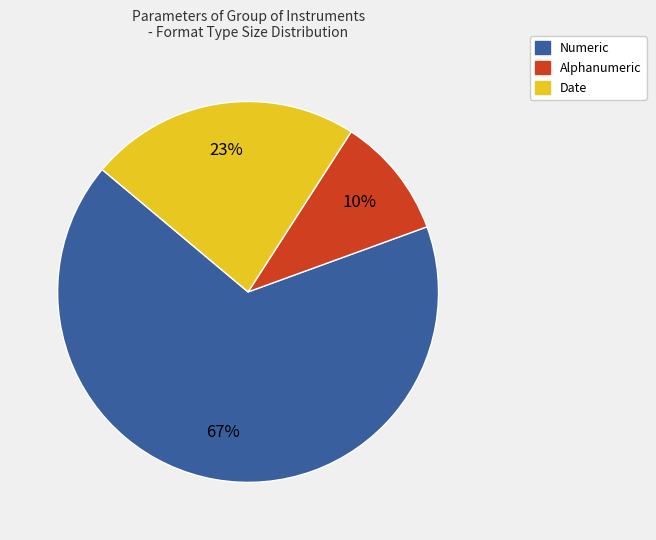

To the nearest percent, what is the average slice percentage?

33%